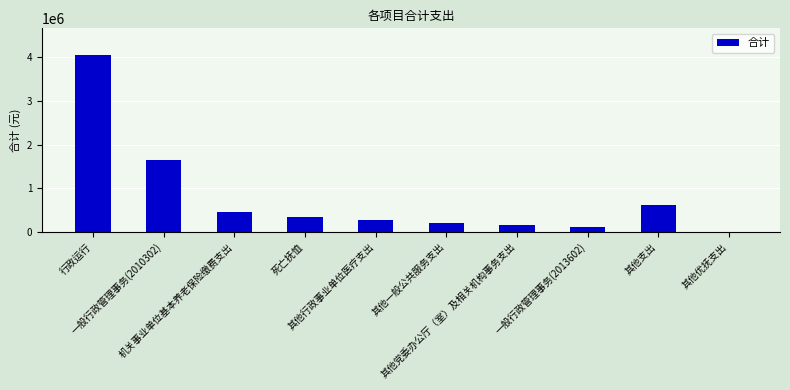

What is the maximum value shown in the chart?

4049579.2